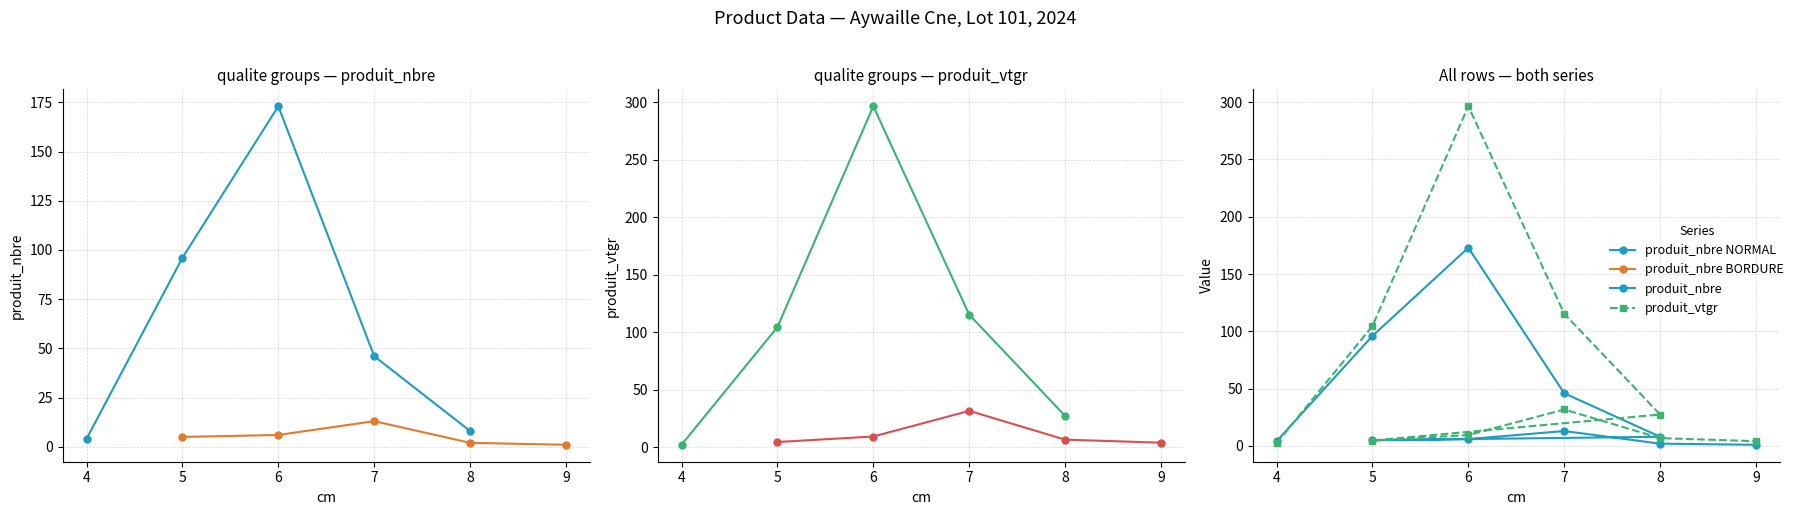

What is the difference between the maximum and minimum values in the produit_vtgr series?

294.1